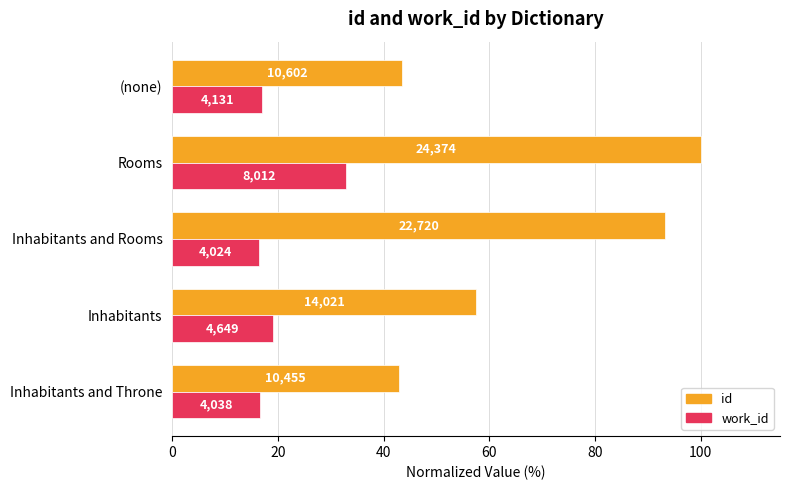

What are all the series names shown in the legend?

id, work_id